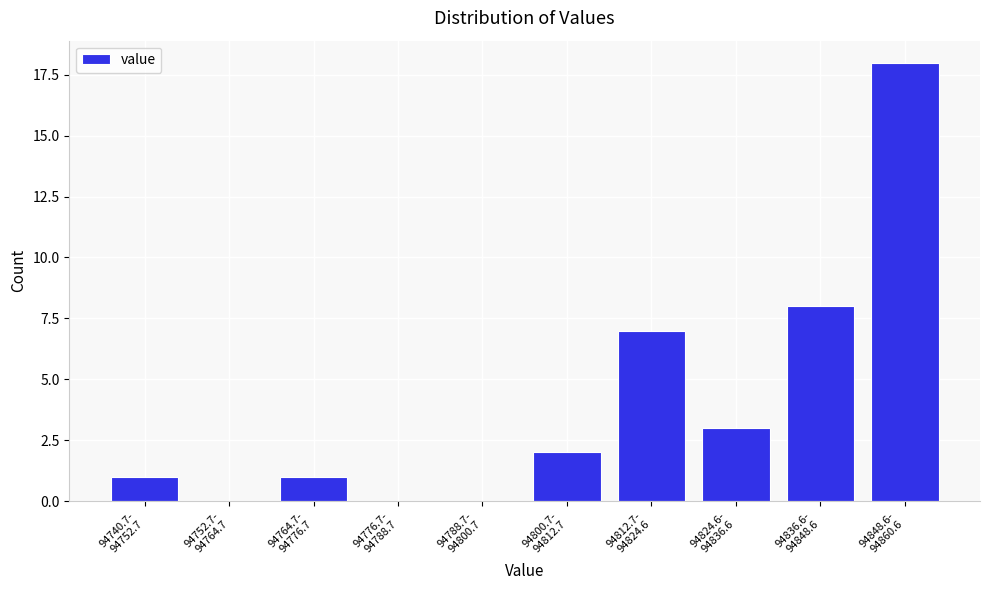

What is the maximum value shown in the chart?

18